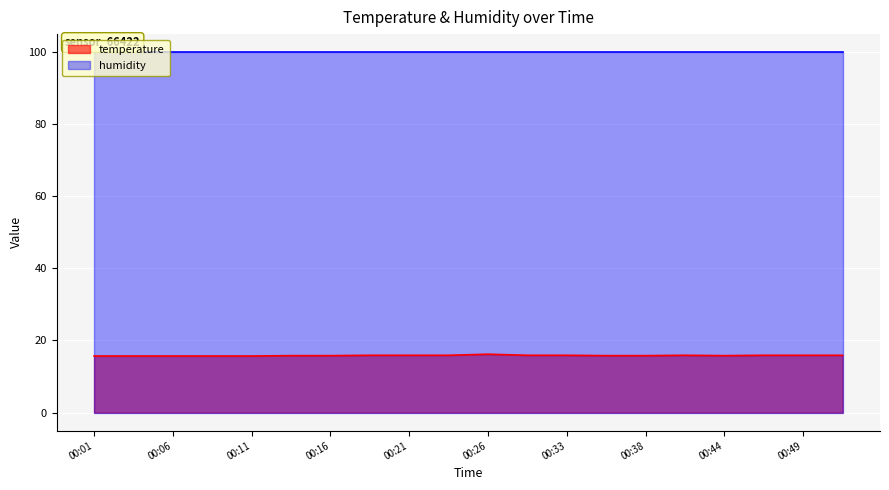

True or false: the data has more than 1 interior local peaks.

True